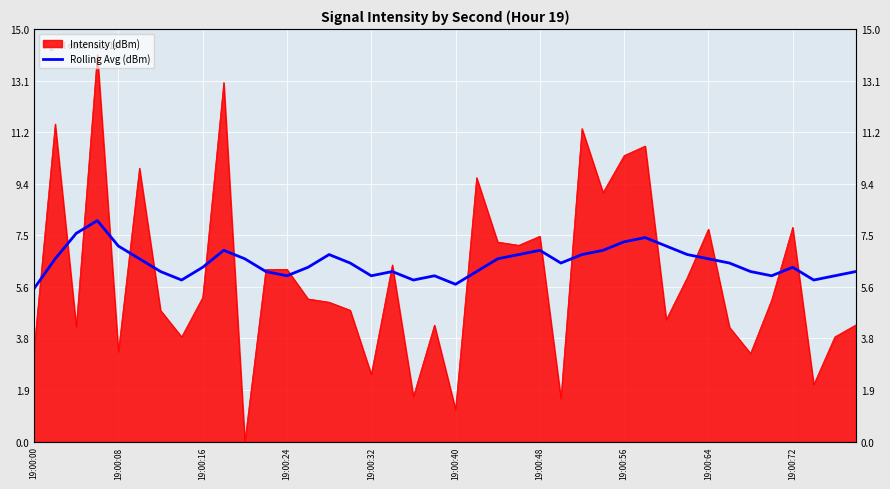

True or false: there are more than 0 points higher than both neighbors.

True